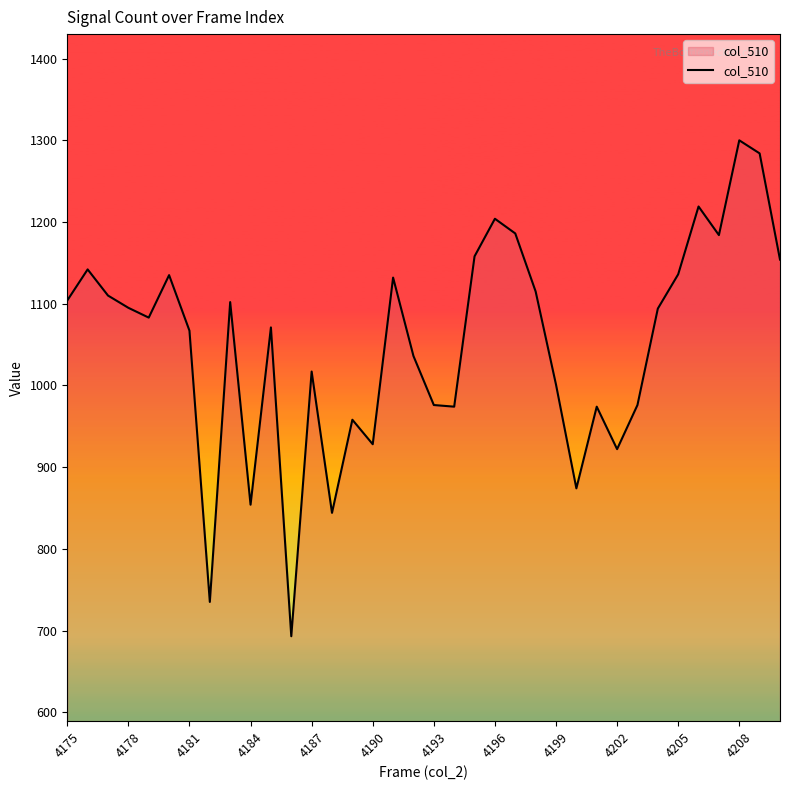

What is the smallest value displayed?

693